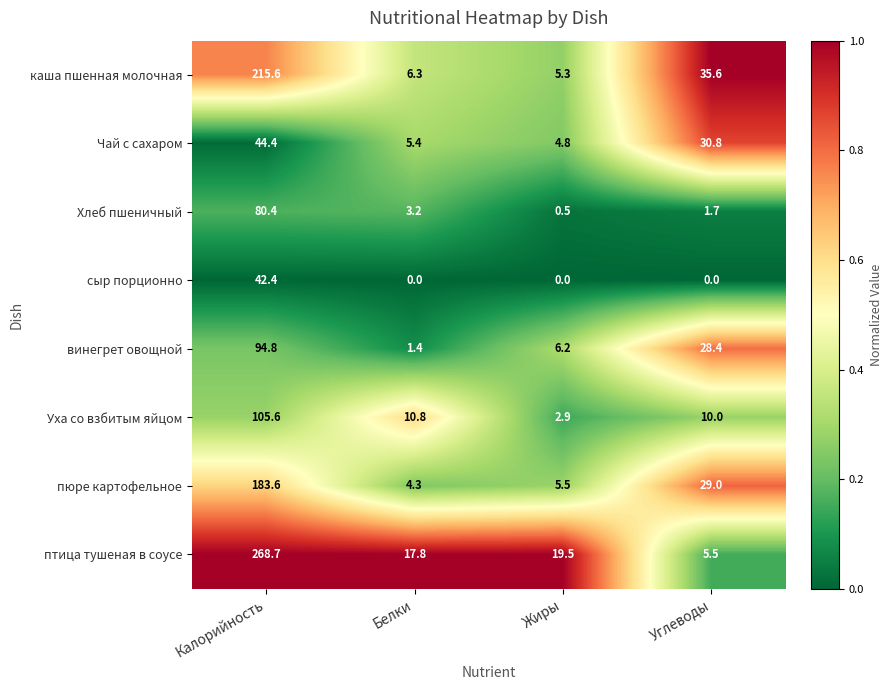

At Калорийность, list the series in order from largest to smallest.

птица тушеная в соусе, каша пшенная молочная, пюре картофельное, Уха со взбитым яйцом, винегрет овощной, Хлеб пшеничный, Чай с сахаром, сыр порционно